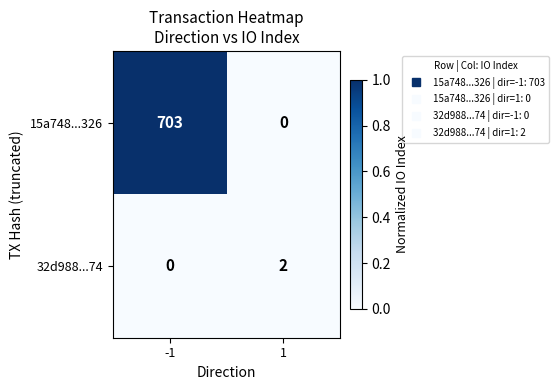

Reading right to left, list all the values displayed in this chart.

15a748...326: 0	703
32d988...74: 2	0